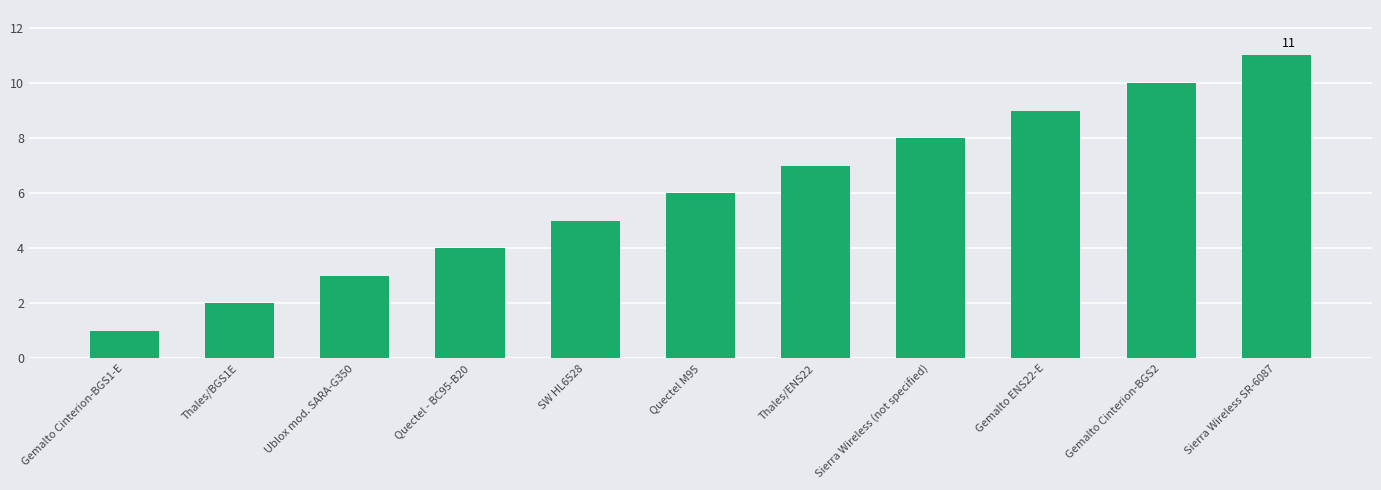

Reading right to left, list all the values displayed in this chart.

11	10	9	8	7	6	5	4	3	2	1